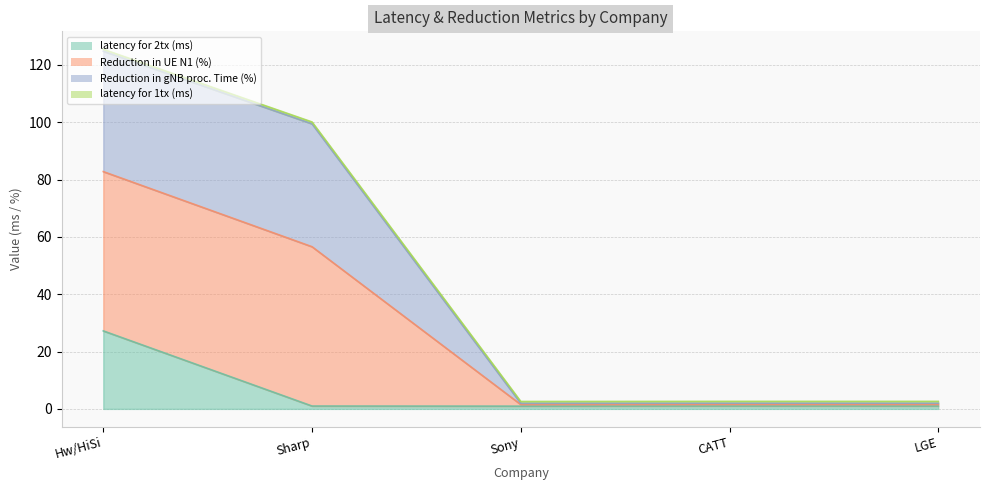

True or false: latency for 2tx (ms) has more than 2 points higher than both neighbors.

False